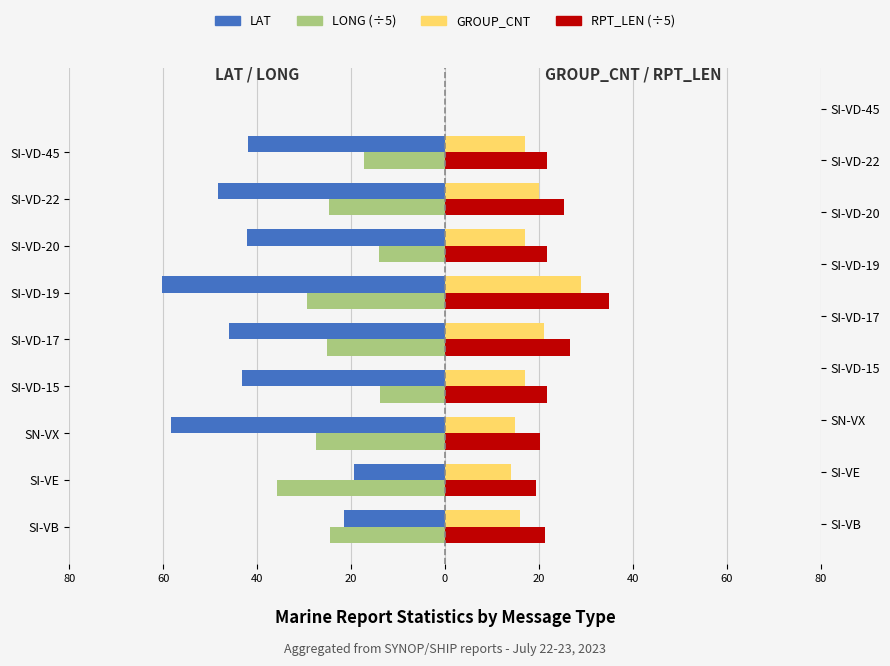

Reading right to left, what are all the values shown in this chart?

LAT: -42.0	-48.3	-42.2	-60.2	-45.9	-43.2	-58.3	-19.3	-21.5
LONG (÷5): -17.3	-24.6	-14.0	-29.4	-25.2	-13.8	-27.6	-35.8	-24.4
GROUP_CNT: 17.0	20.0	17.0	29.0	21.0	17.0	15.0	14.0	16.0
RPT_LEN (÷5): 21.8	25.4	21.8	35.0	26.6	21.8	20.2	19.4	21.2